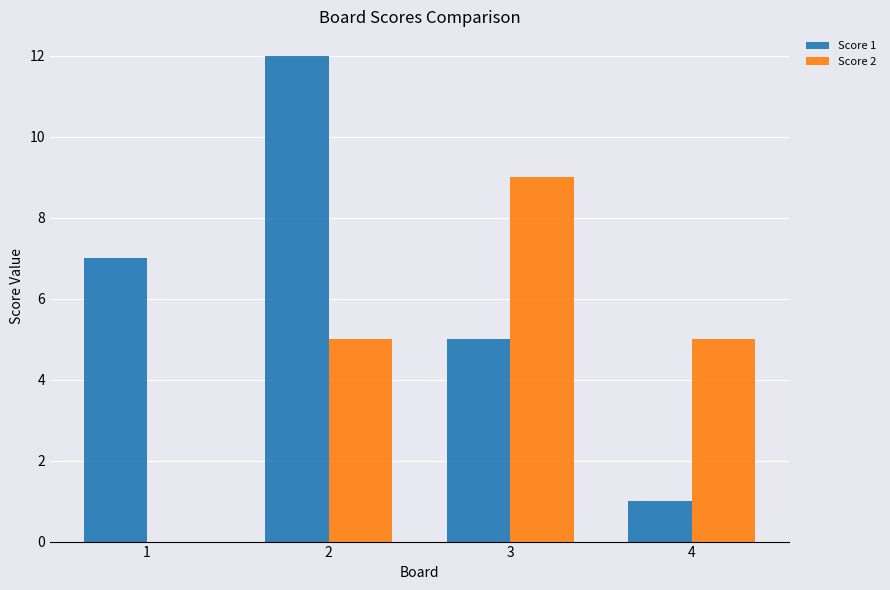

Reading right to left, transcribe all the data shown in this chart.

Score 1: 1	5	12	7
Score 2: 5	9	5	0